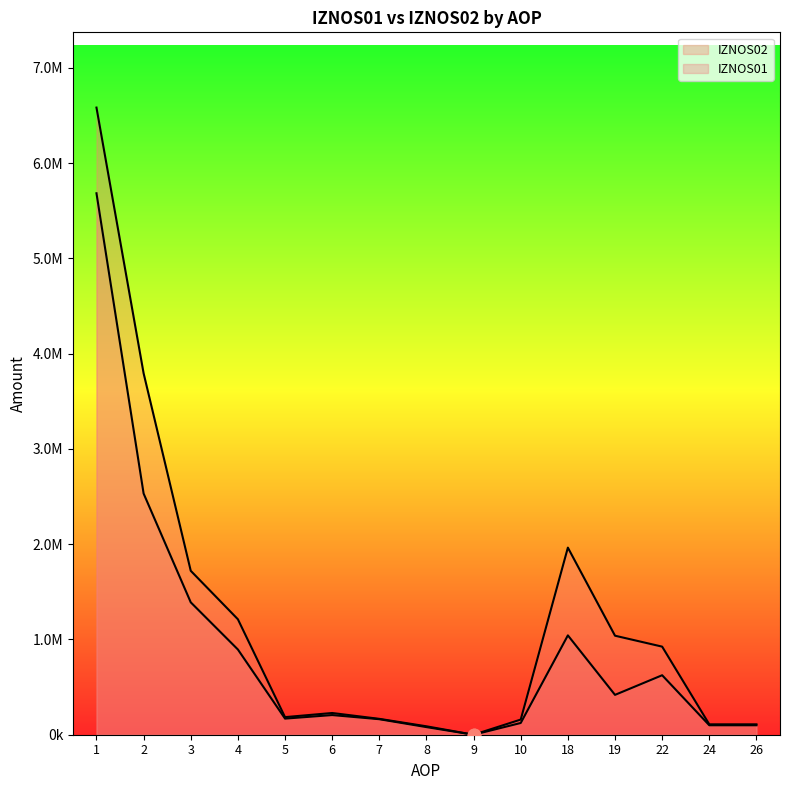

Which series contains the highest Y value?

IZNOS02